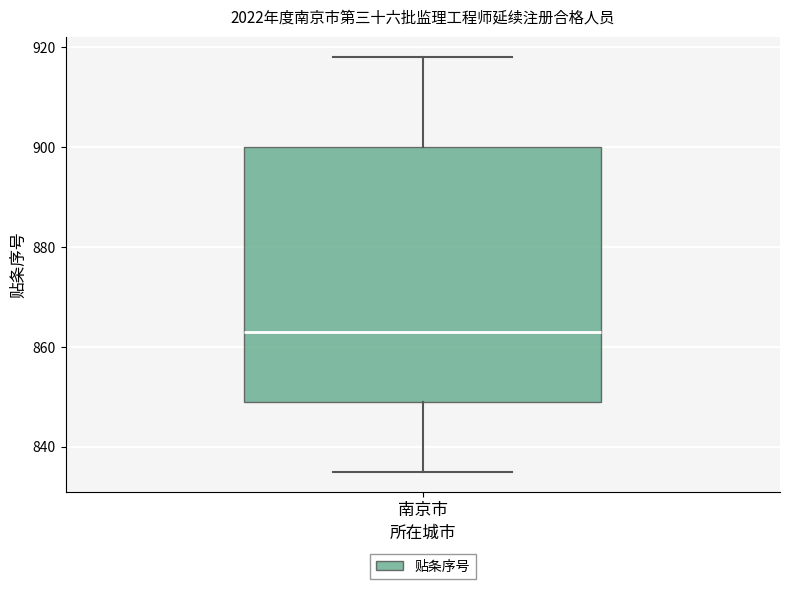

Transcribe this box plot: give where the median line is, the range the box spans, and where the two whiskers end, as read against the y-axis. The values are not printed on the chart, so give them approximately, as read against the axis.

median 864, box 850 to 900, whiskers 836 to 918